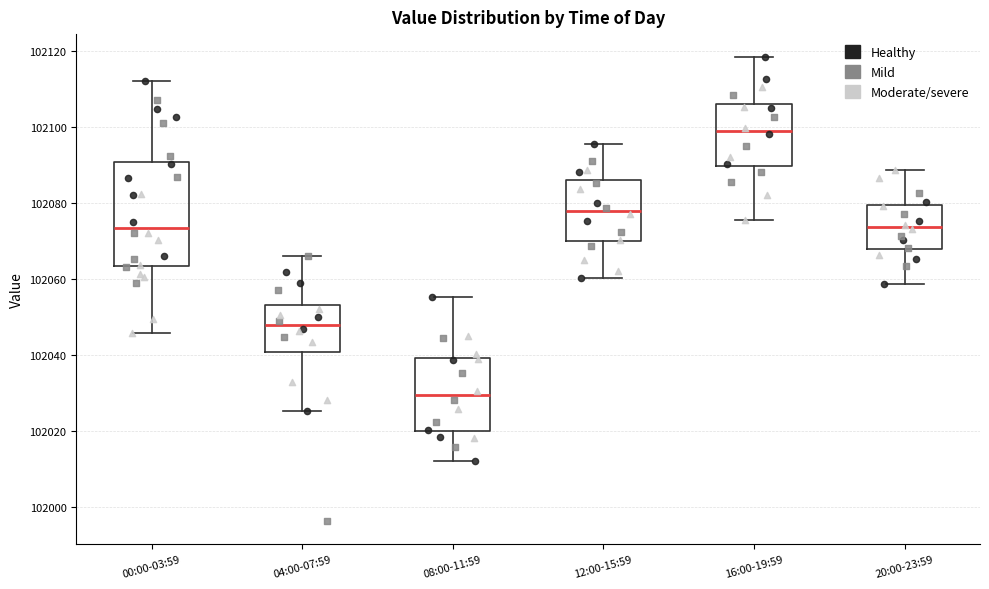

Comparing the boxes themselves (not the whiskers), which one is the tallest?

00:00-03:59